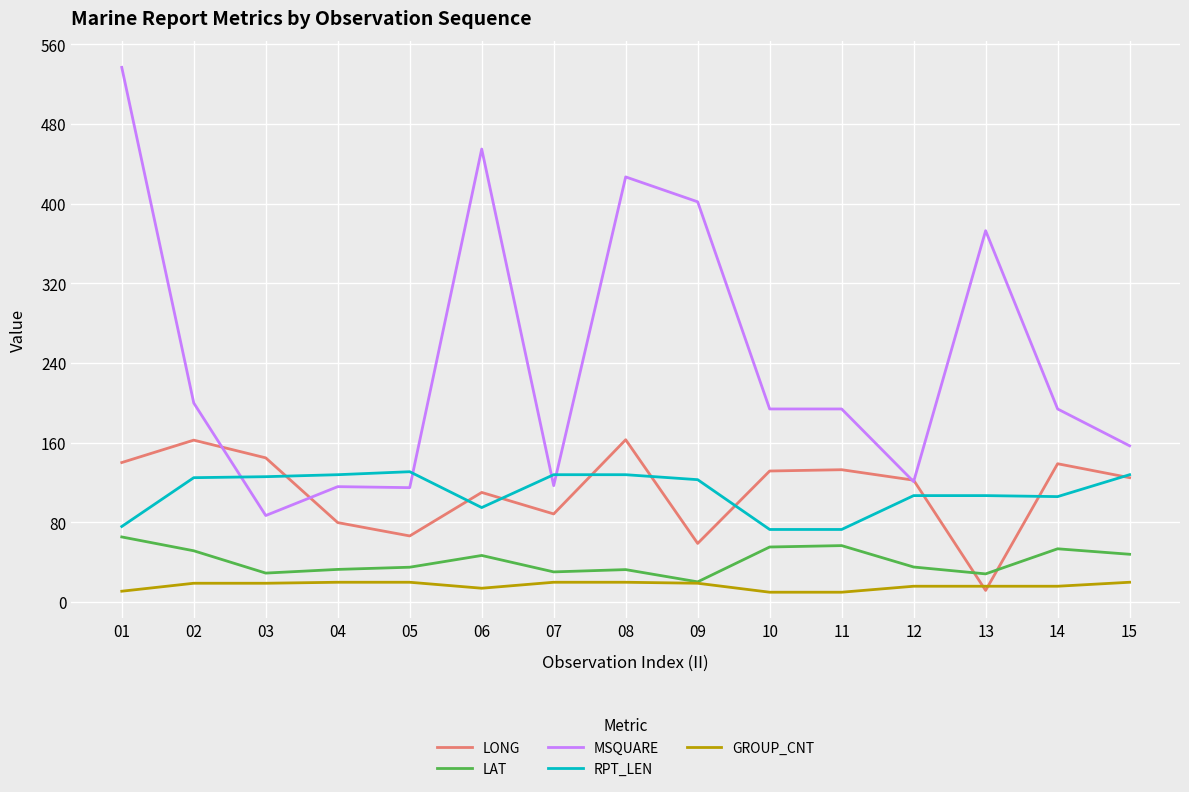

What is the highest value of the MSQUARE series?

537.0